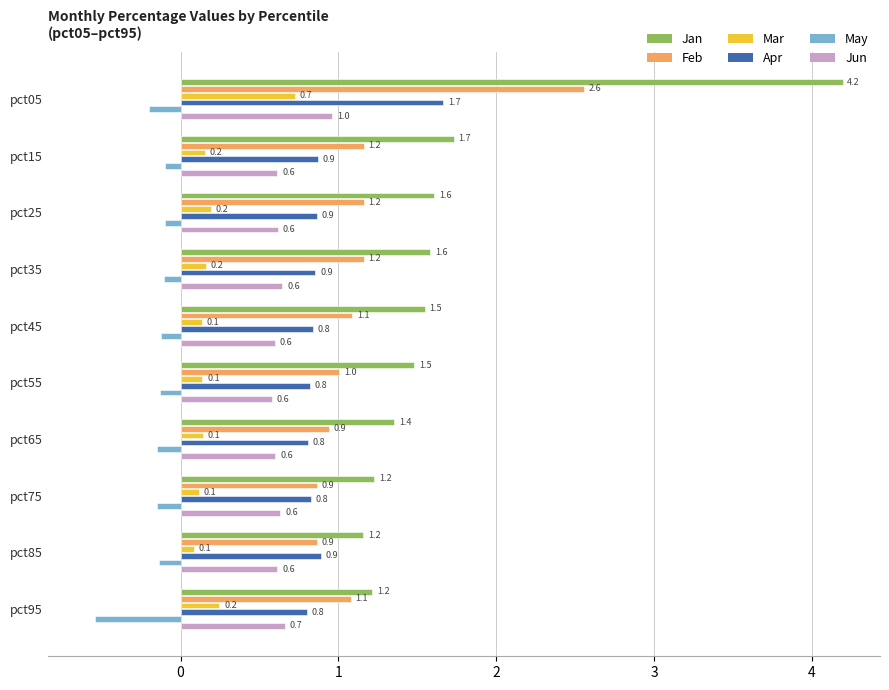

The value of Feb at pct05 is 0.6. True or false?

False